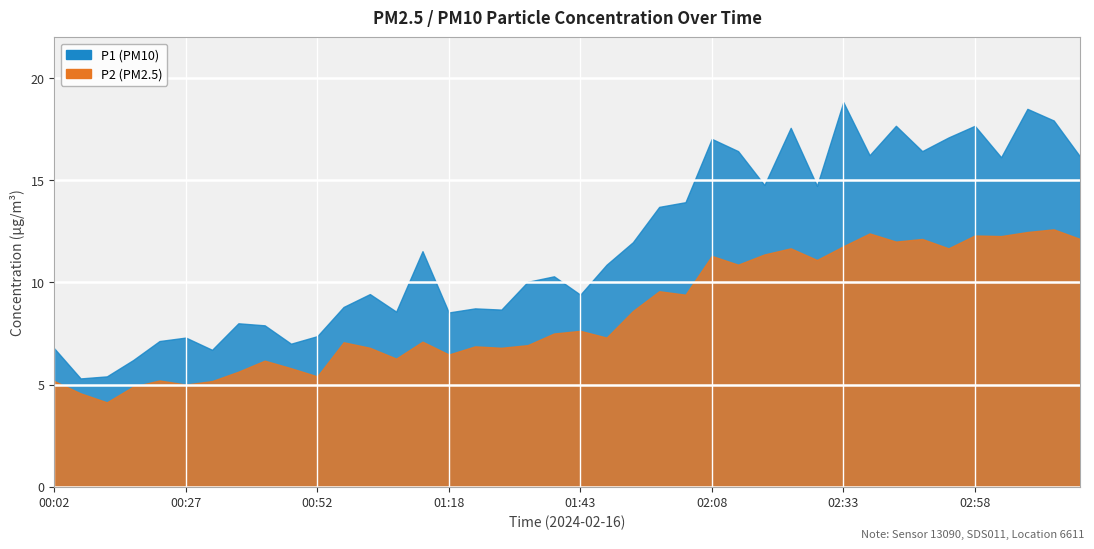

Which series has the largest total across all categories?

P1